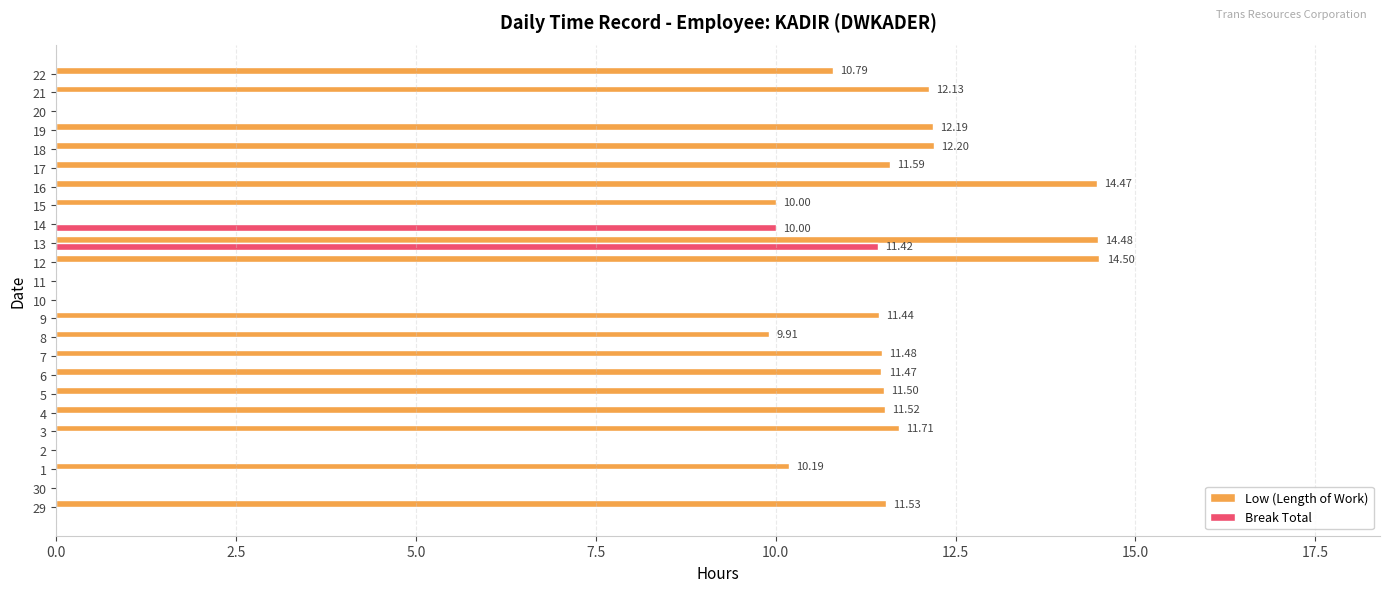

At which category is the sum across all series the highest?

13